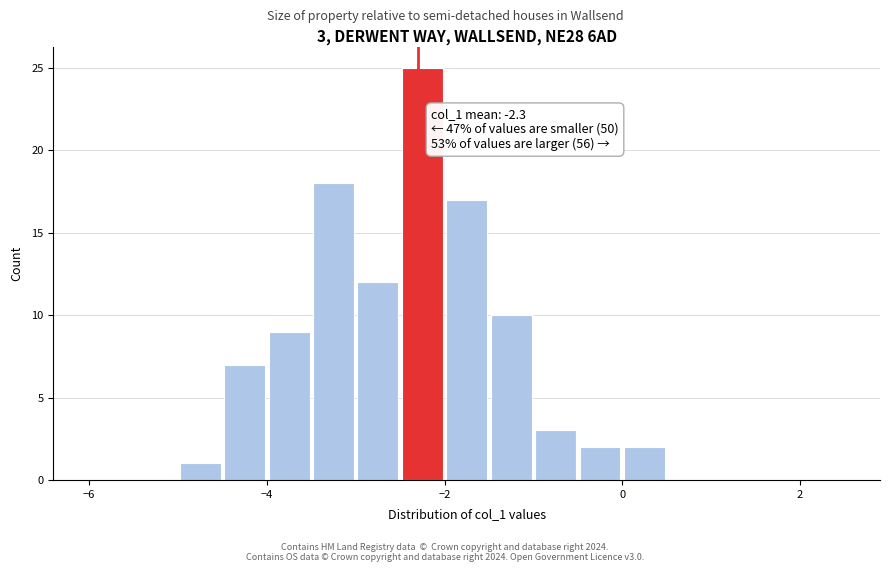

Read against the x-axis, roughly where is the centre of the tallest bar?

-2.2